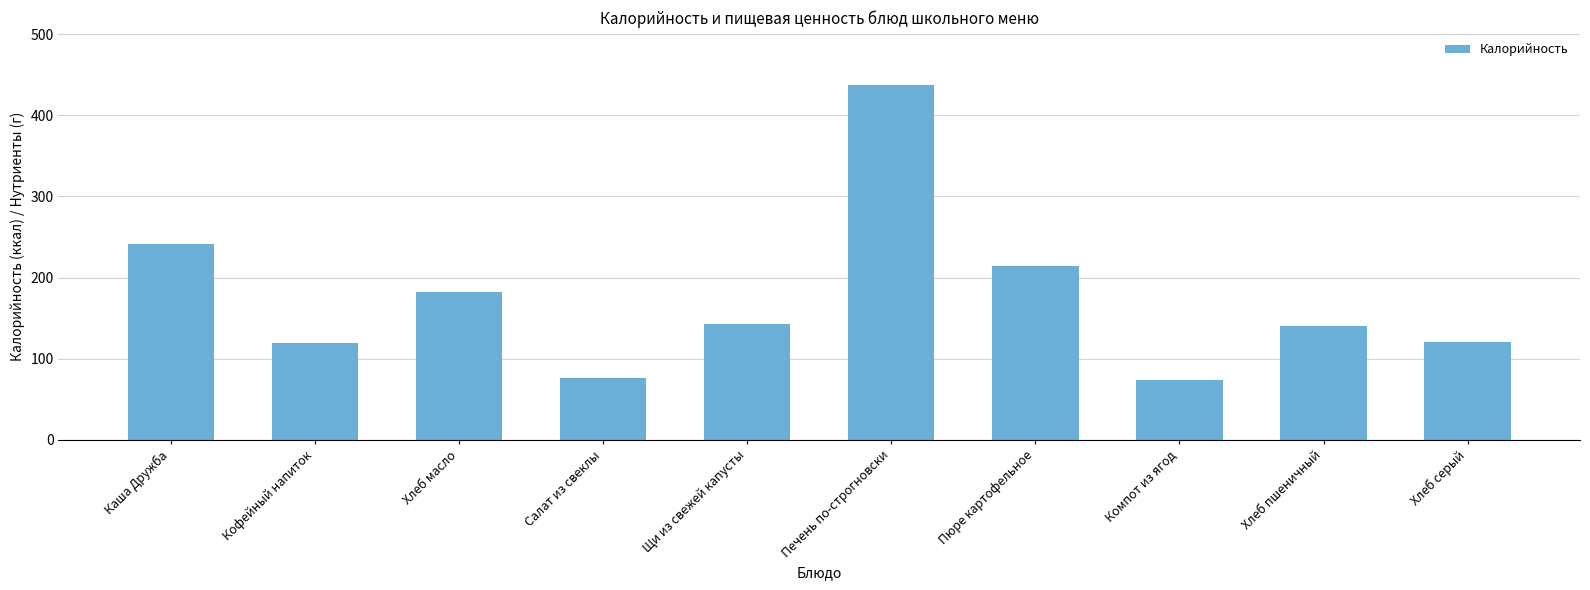

What is the maximum value shown in the chart?

437